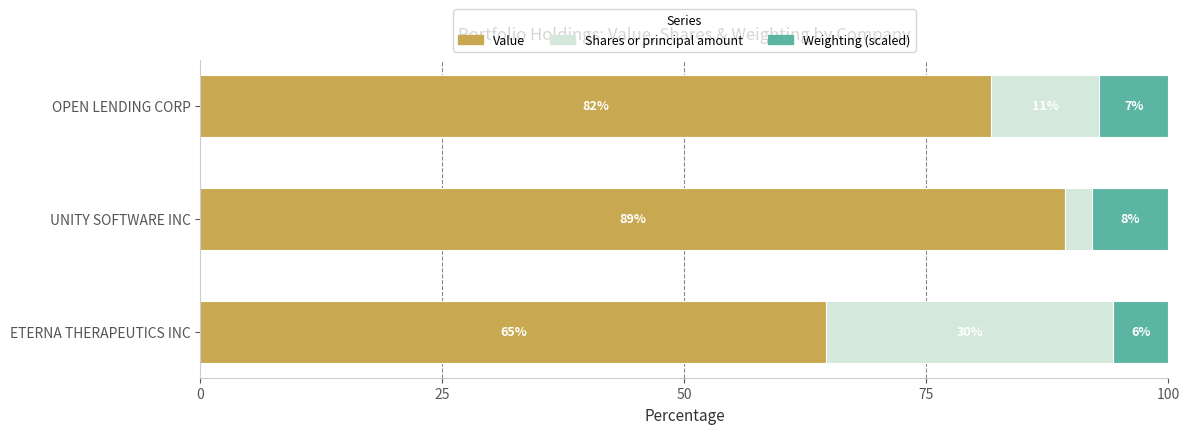

What are all the series names shown in the legend?

Value, Shares or principal amount, Weighting (scaled)